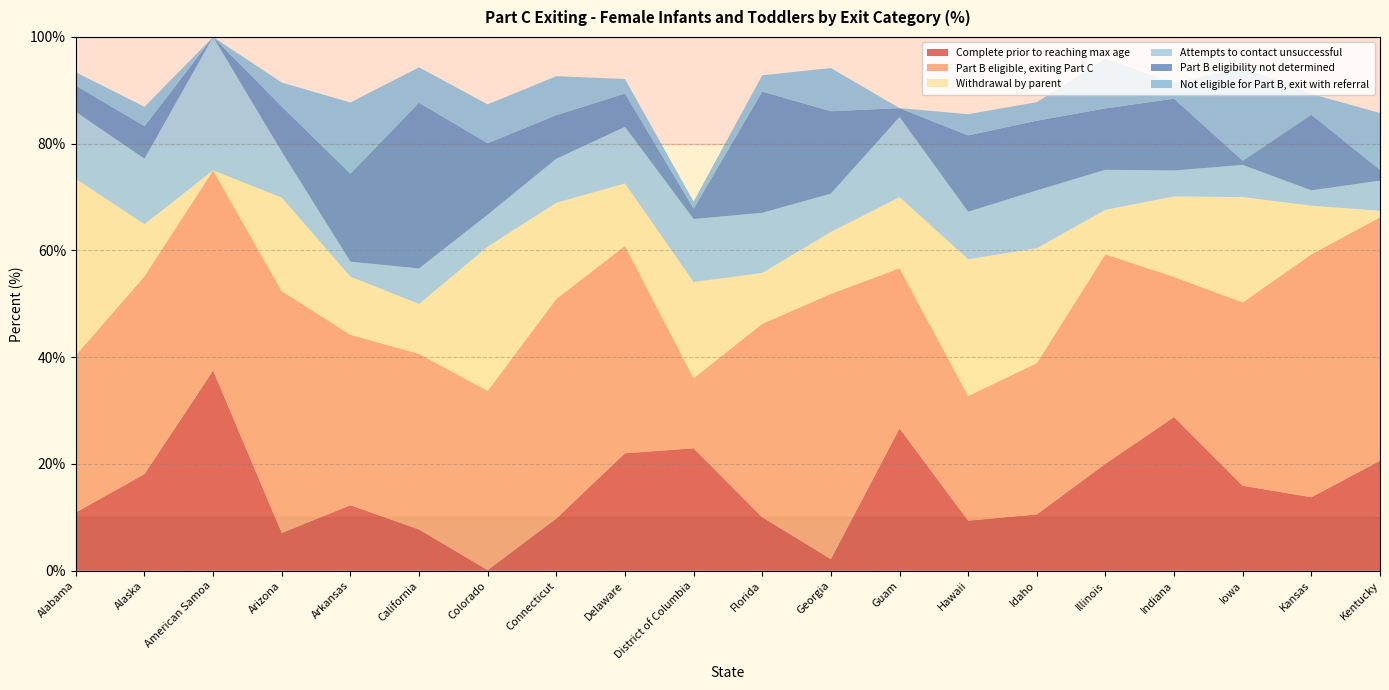

Reading left to right, transcribe all the data shown in this chart.

Complete prior to reaching max age: 10.9	18.1	37.5	7.1	12.3	7.7	0.1	9.8	22.0	22.9	10.0	2.2	26.7	9.4	10.6	20.0	28.8	15.9	13.8	20.6
Part B eligible, exiting Part C: 29.4	37.0	37.5	45.3	31.9	32.9	33.6	41.1	38.9	13.1	36.2	49.7	30.0	23.4	28.3	39.2	26.2	34.3	45.5	45.6
Withdrawal by parent: 33.0	9.8	0.0	17.5	10.9	9.3	27.0	18.0	11.7	18.0	9.5	11.6	13.3	25.6	21.5	8.3	15.1	19.7	9.1	1.2
Attempts to contact unsuccessful: 12.6	12.3	25.0	8.6	2.8	6.7	6.0	8.2	10.6	11.8	11.3	7.2	15.0	8.9	10.8	7.5	4.9	6.0	2.9	5.7
Part B eligibility not determined: 4.9	6.1	0.0	8.5	16.5	31.1	13.4	8.2	6.2	2.0	22.7	15.4	1.7	14.3	13.1	11.5	13.4	0.8	14.2	2.0
Not eligible for Part B, exit with referral: 2.5	3.6	0.0	4.5	13.3	6.6	7.3	7.3	2.7	1.3	3.0	8.1	0.0	4.0	3.5	9.3	2.9	17.5	3.9	10.6